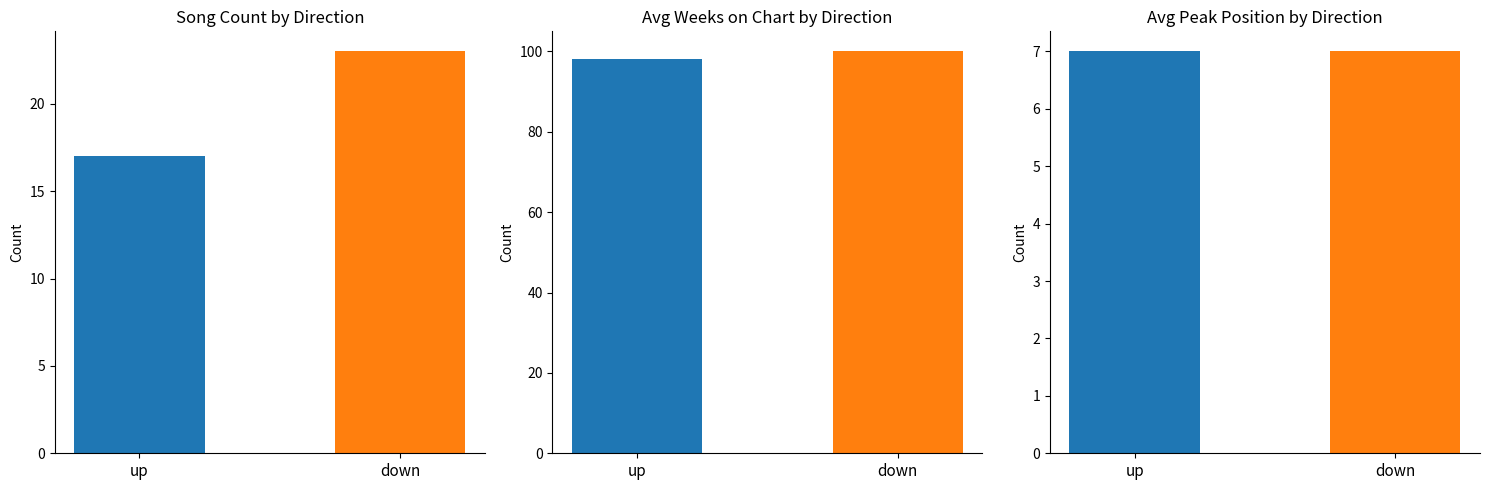

Which series has the widest spread of values?

Avg Weeks on Chart